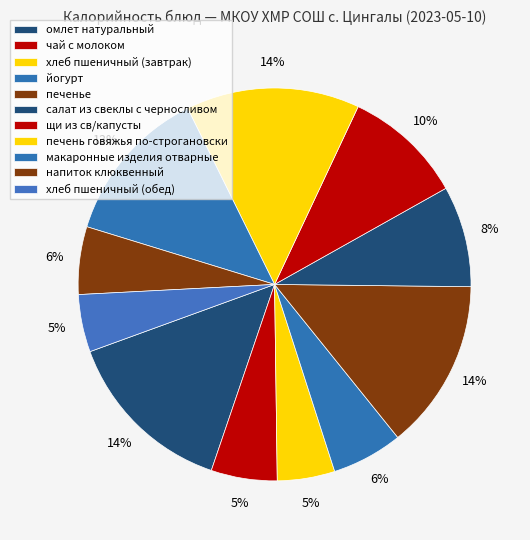

Combined, what portion of the pie is напиток клюквенный and макаронные изделия отварные?

18.5%